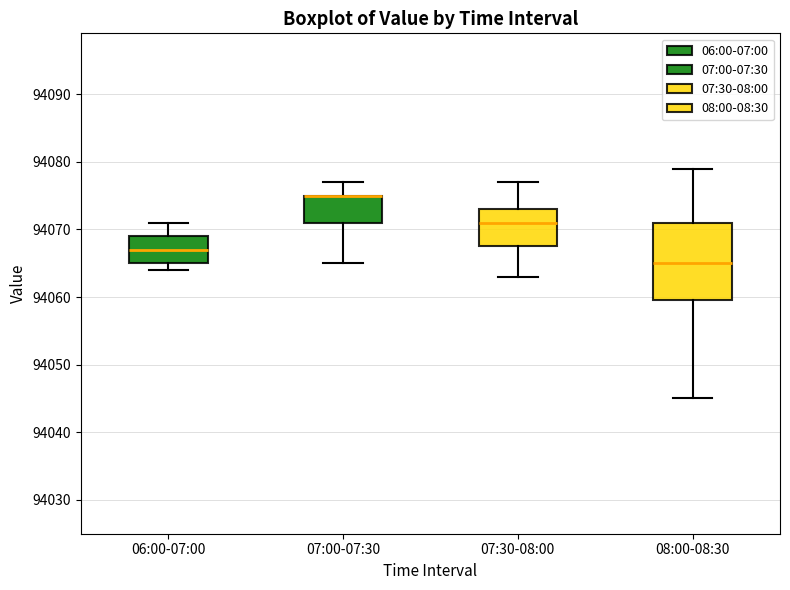

Where is the upper edge of the box for 06:00-07:00 on the y-axis? The values are not printed on the chart, so give them approximately, as read against the axis.

94069